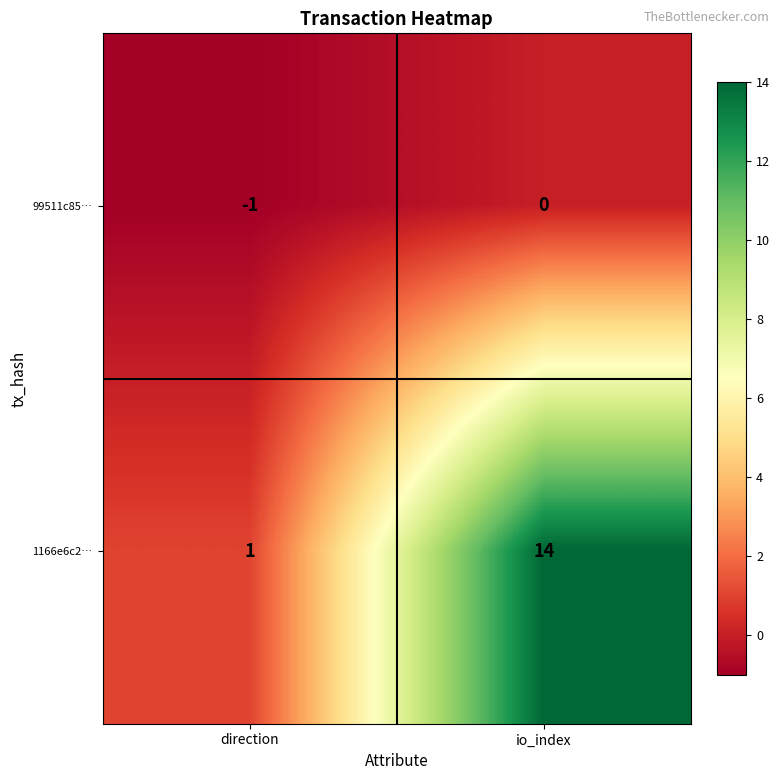

At which category does the chart reach its peak across all series?

io_index